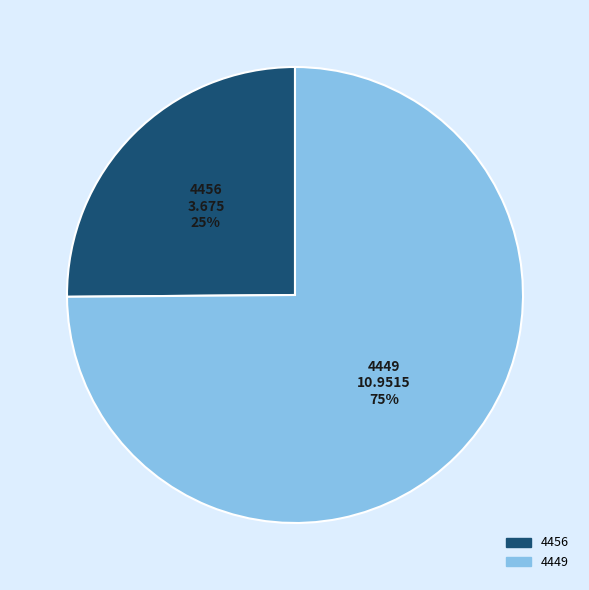

Rank the categories by value from highest to lowest.

4449, 4456